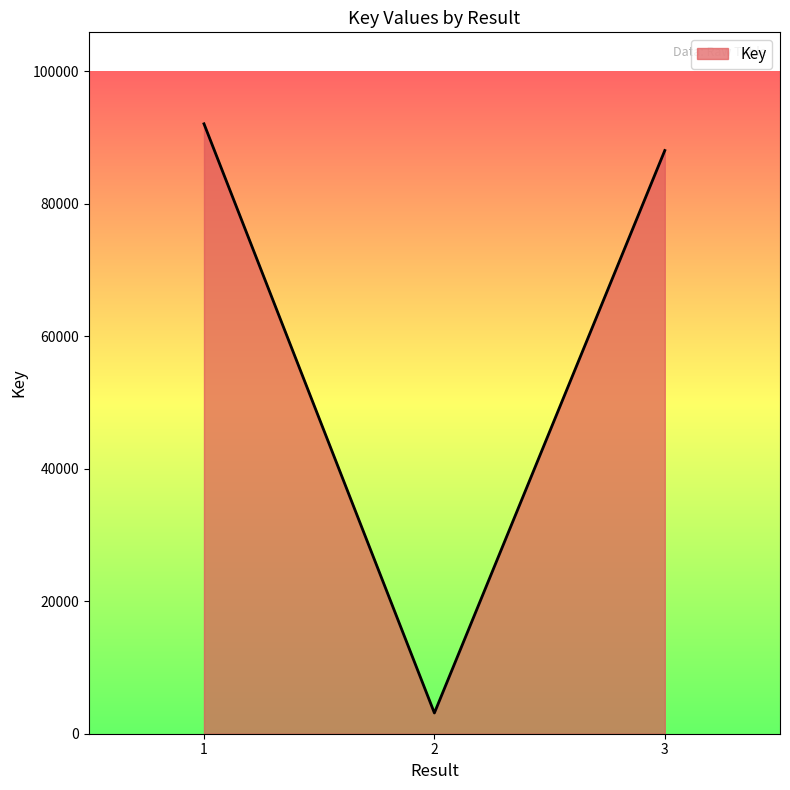

What is the difference between the maximum and minimum values?

88912